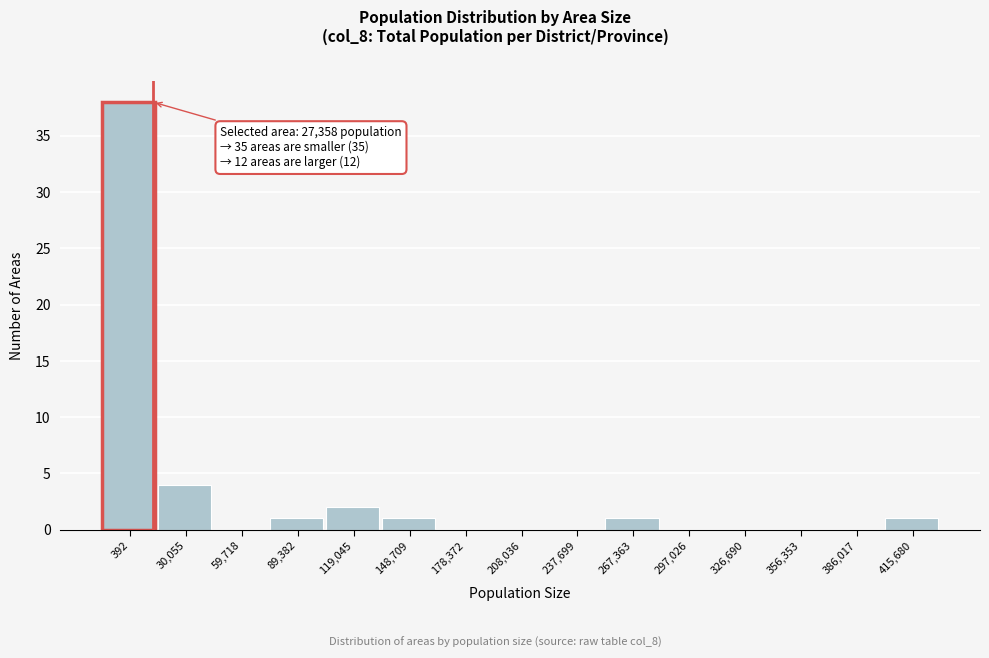

Reading left to right, transcribe all the data shown in this chart.

392=38	30,055=4	59,718=0	89,382=1	119,045=2	148,709=1	178,372=0	208,036=0	237,699=0	267,363=1	297,026=0	326,690=0	356,353=0	386,017=0	415,680=1